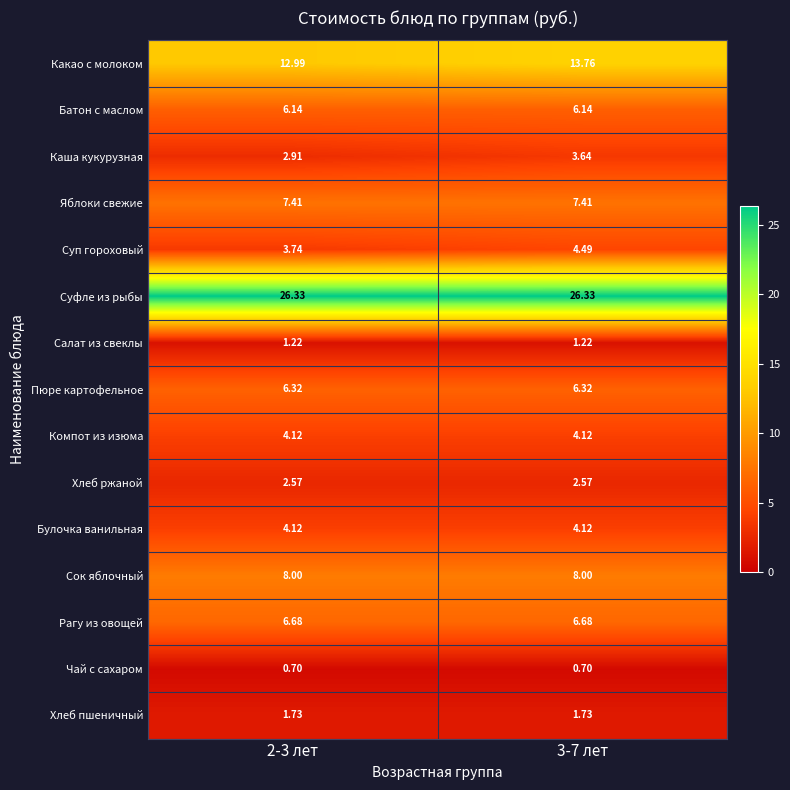

Which series has the widest spread of values?

Какао с молоком